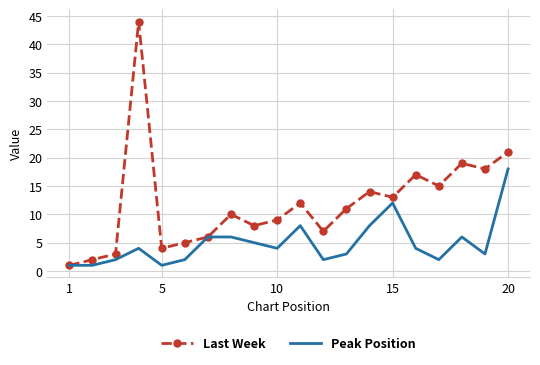

What is the highest value of the Peak Position series?

18